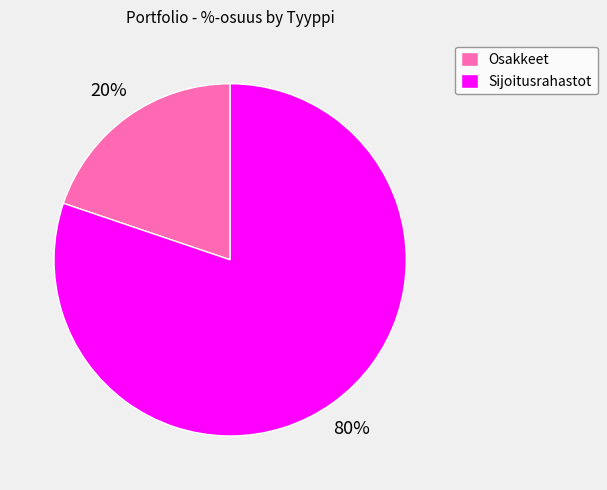

To the nearest percent, what is the difference between the largest and smallest slice percentages?

60%